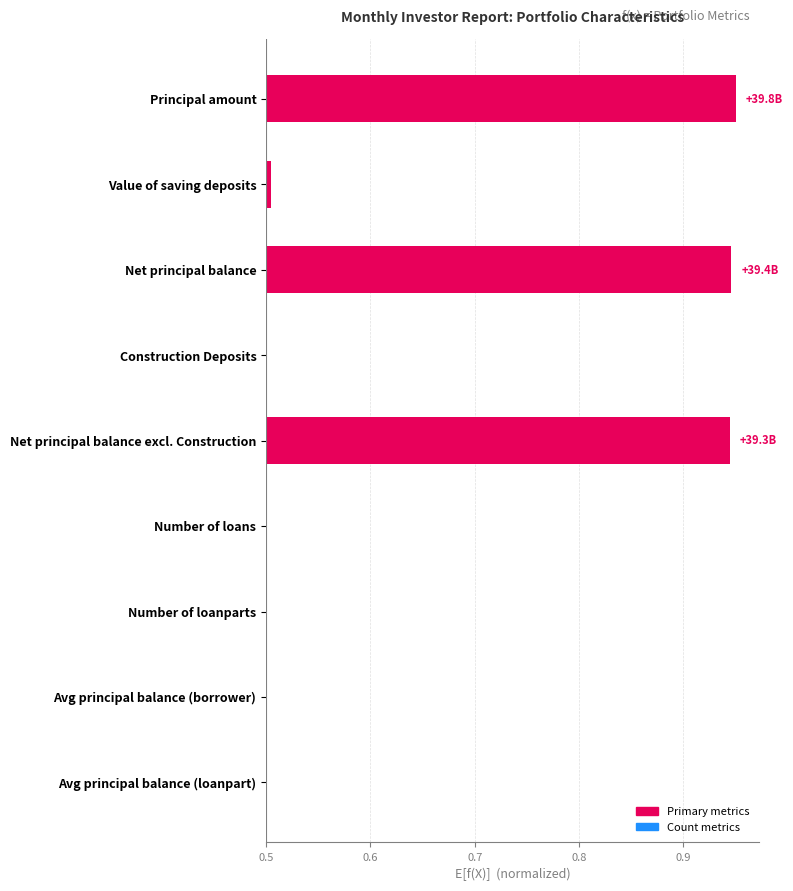

What is the average value?

0.1